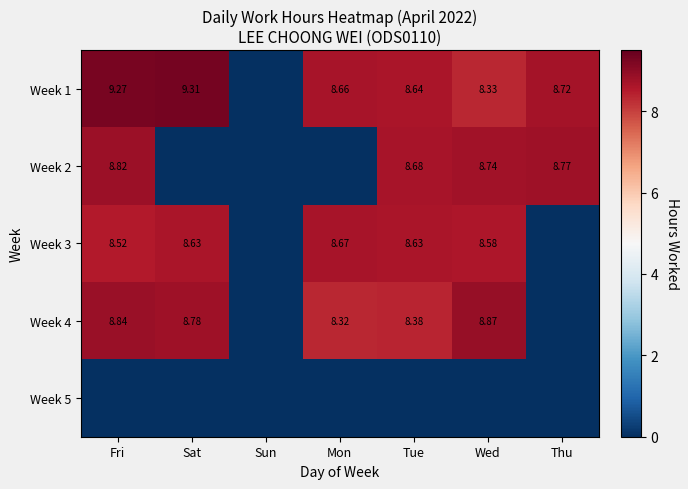

At which category does the chart reach its peak across all series?

Sat